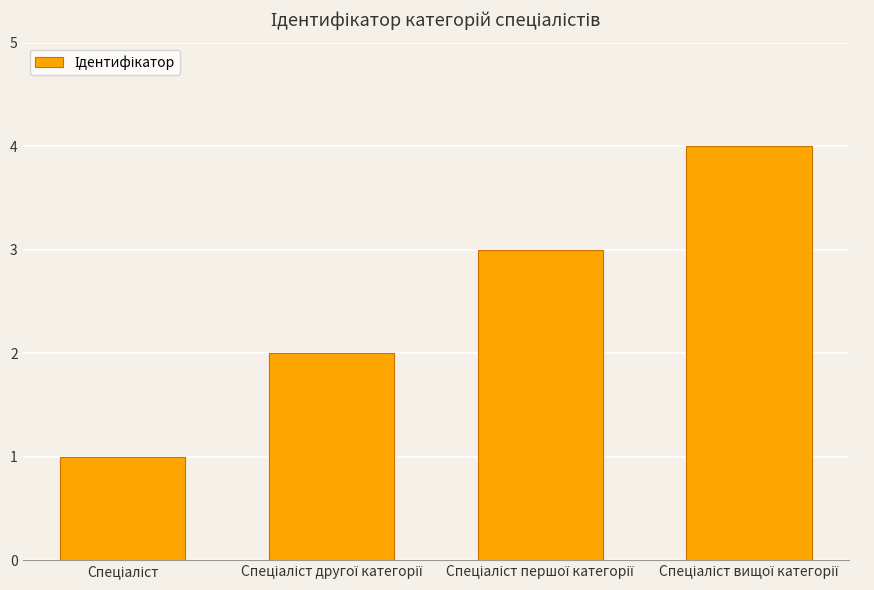

What is the minimum value shown in the chart?

1